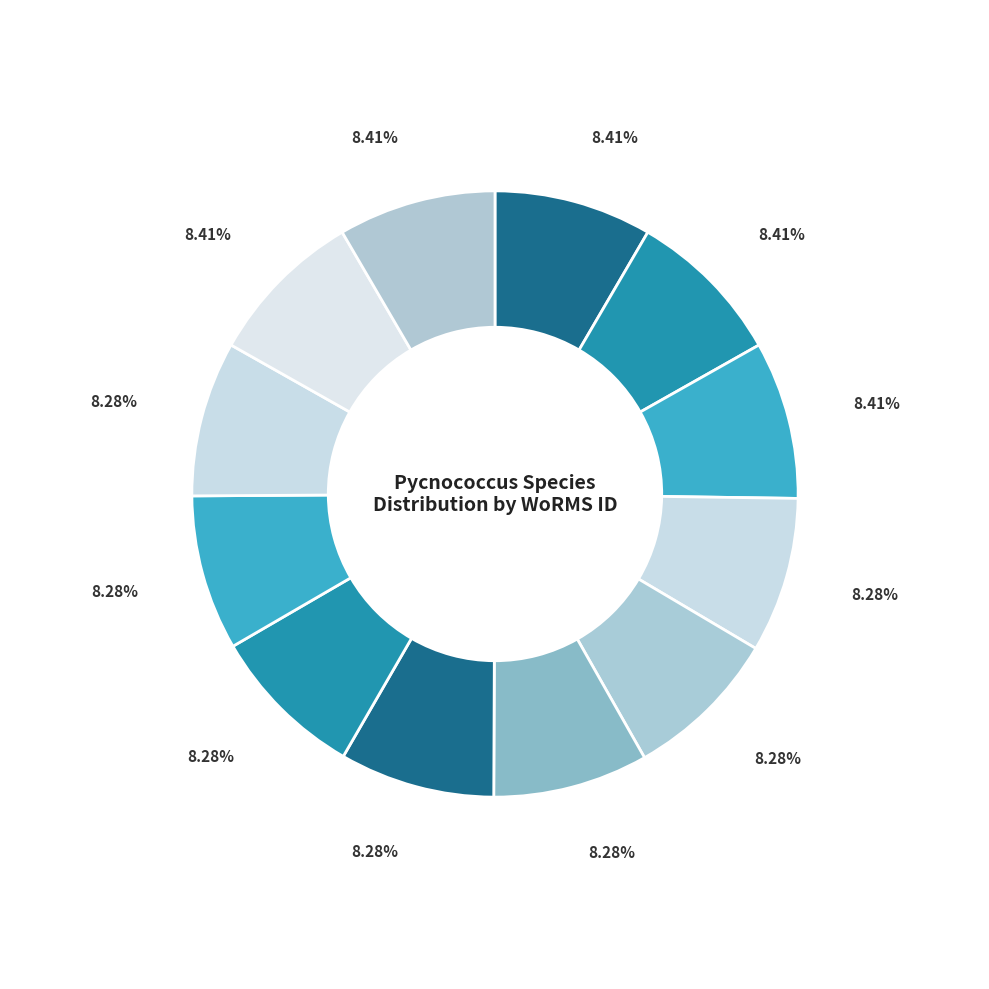

Which category has the smallest portion of the pie?

Pycnococcus sp. (RCC3670)